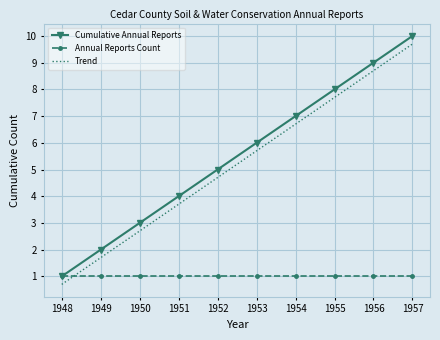

How many distinct data groups are displayed?

3